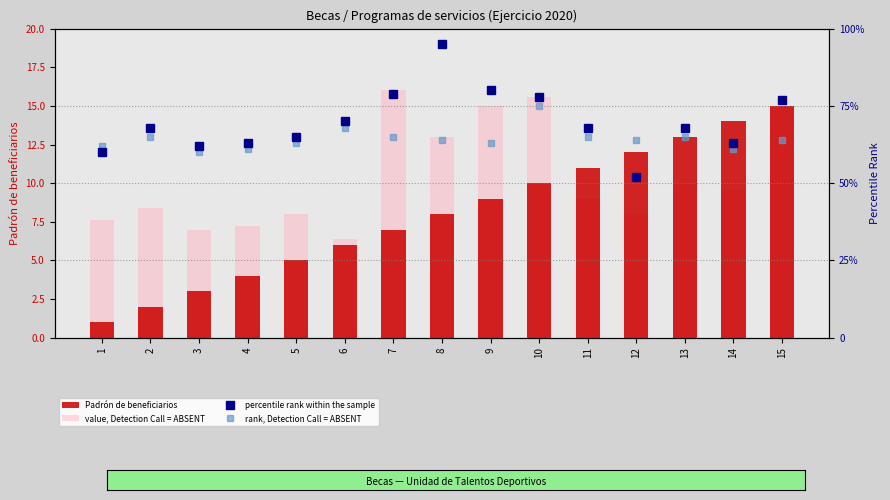

Which series has the widest spread of values?

percentile rank within the sample